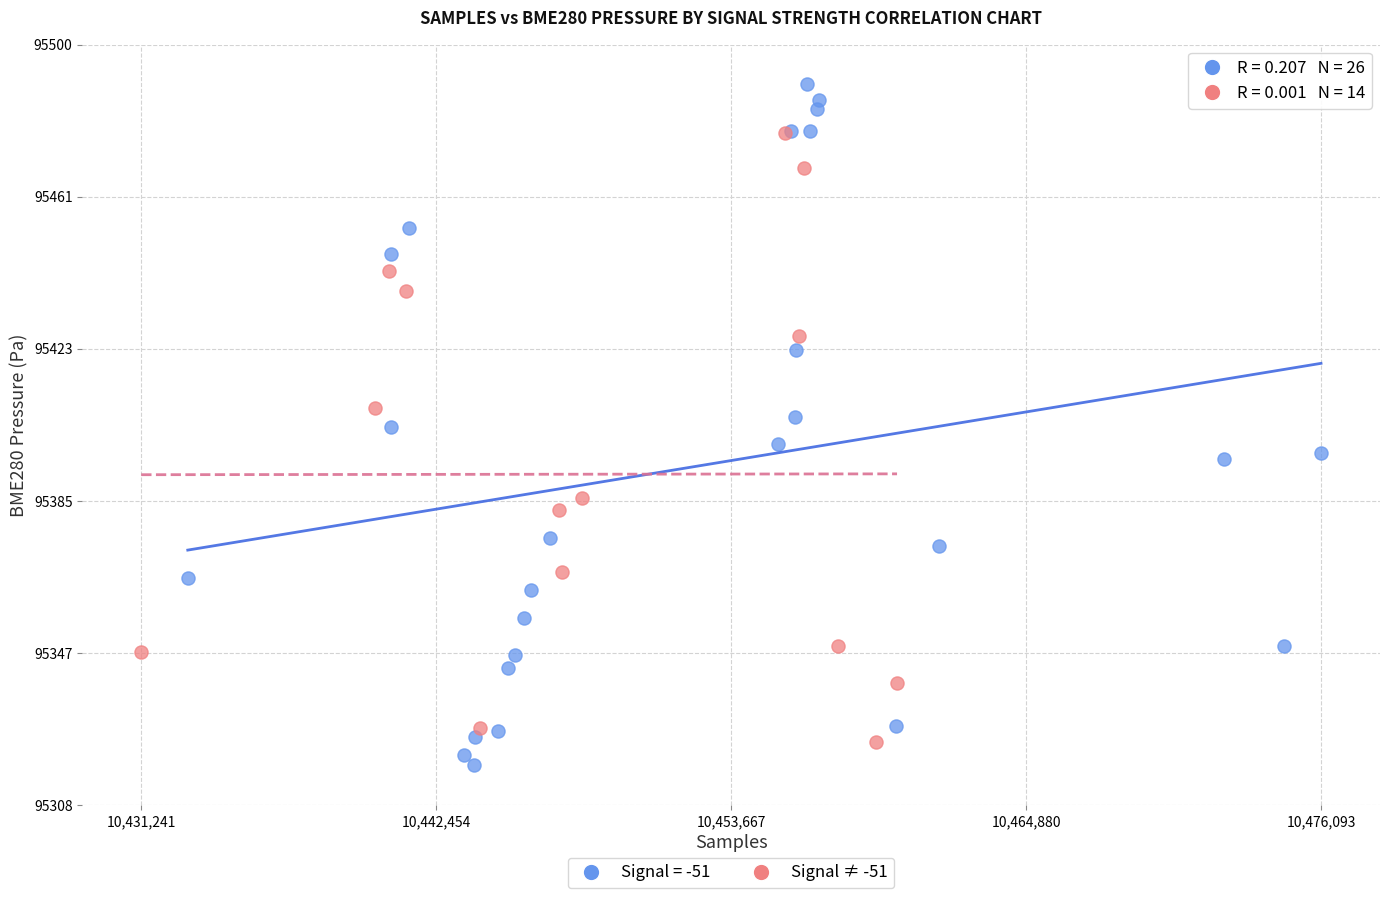

Which series reaches the maximum Y coordinate?

Signal = -51